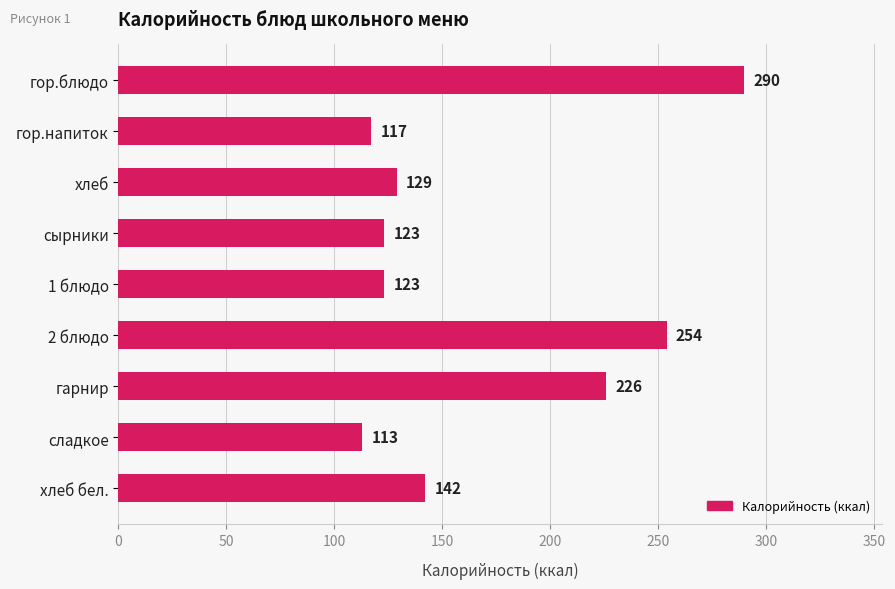

Does the chart contain stacked bars?

No